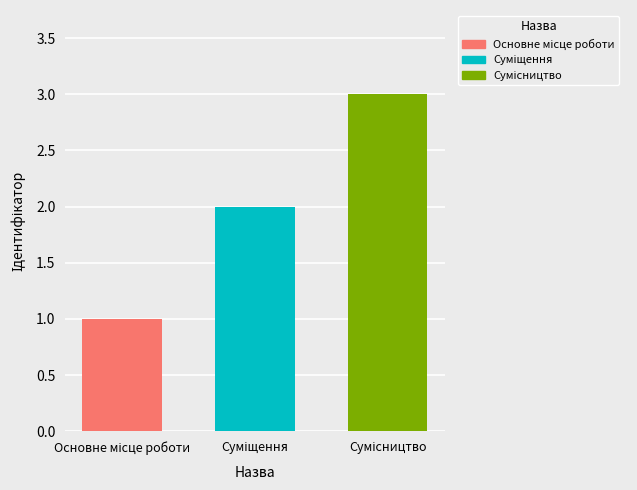

How many data points are less than 2?

1